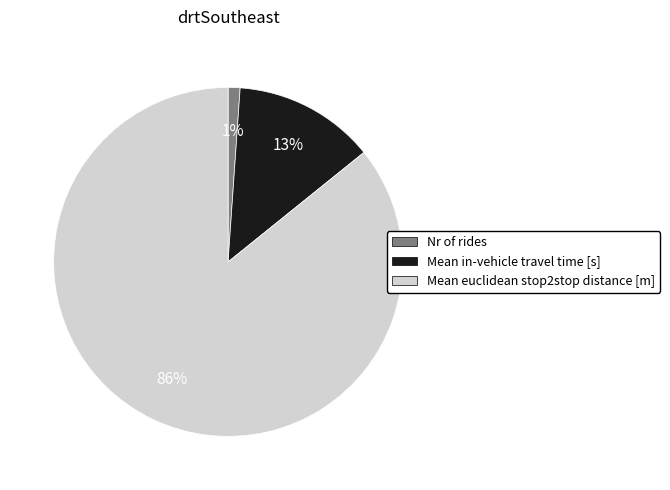

Which has a higher value, Mean in-vehicle travel time [s] or Mean euclidean stop2stop distance [m]?

Mean euclidean stop2stop distance [m]